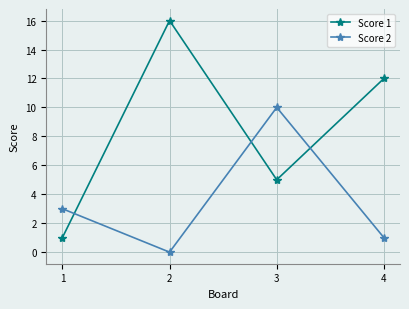

Is it true that Score 1 equals 2 at 3?

False